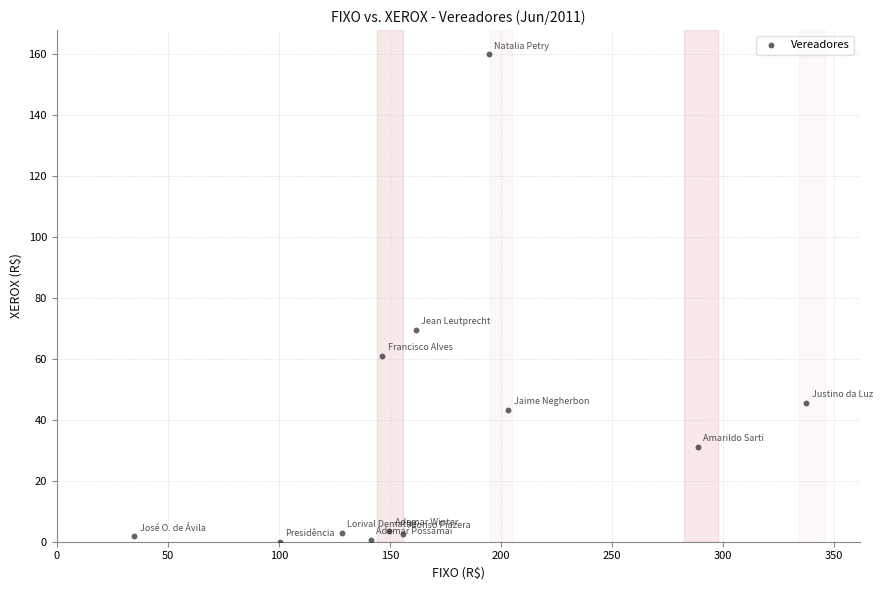

What is the range of Y values (max minus min)?

159.9